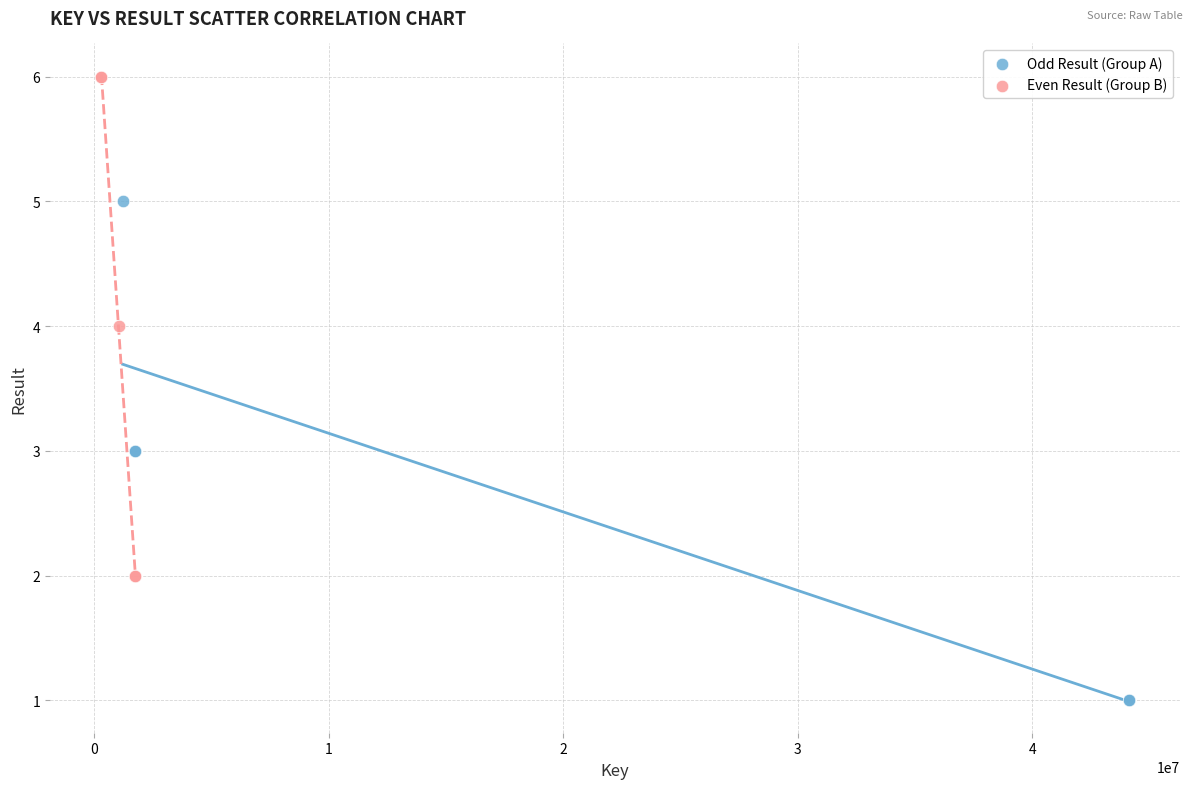

Which series contains the lowest Y value?

Odd Result (Group A)